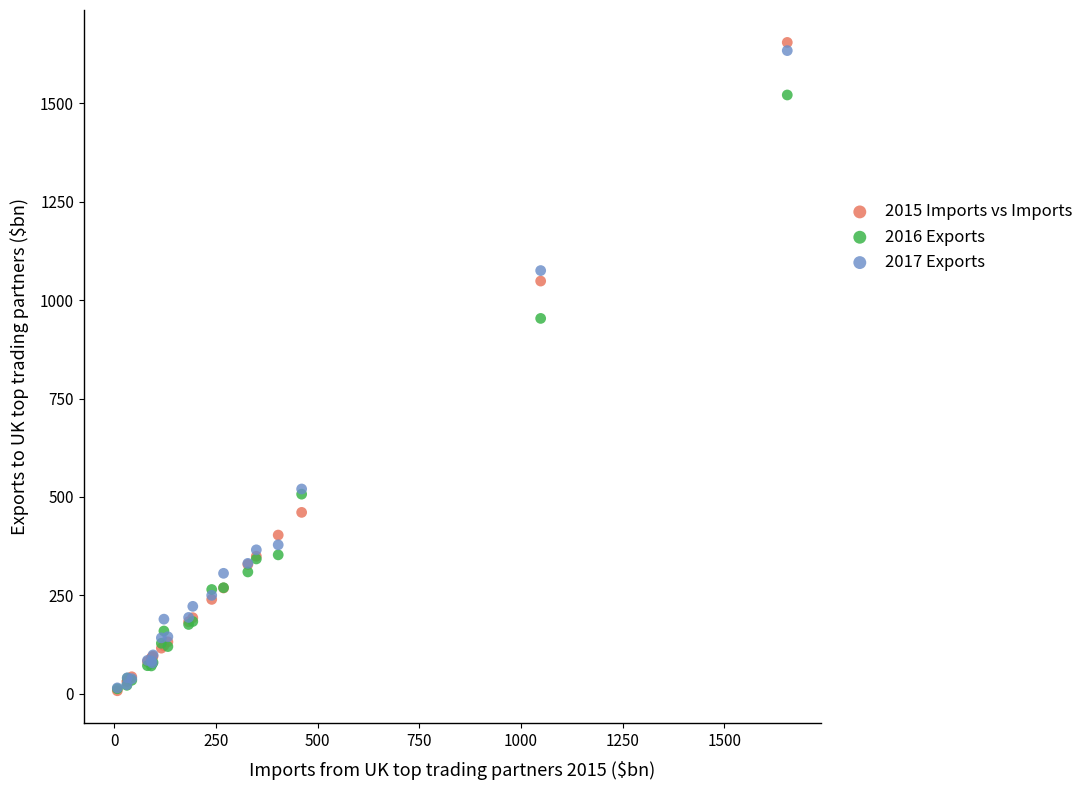

In the 2017 Exports series, what Y value is closest to 824?

1075.3